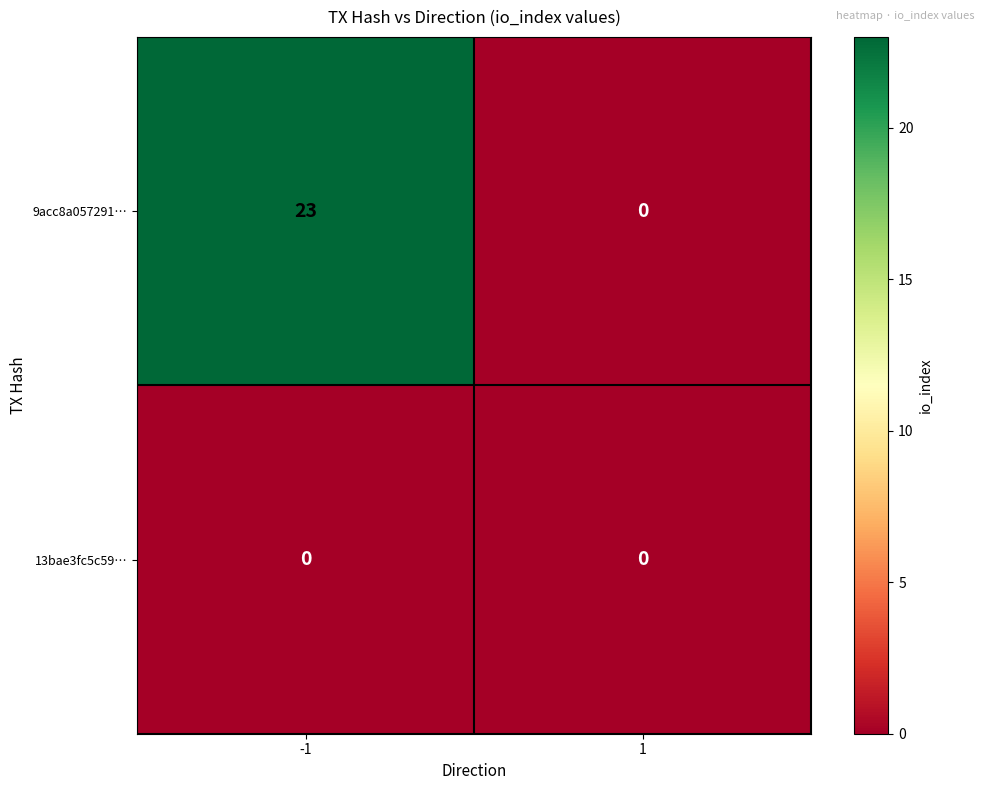

At which category is the sum across all series the highest?

-1